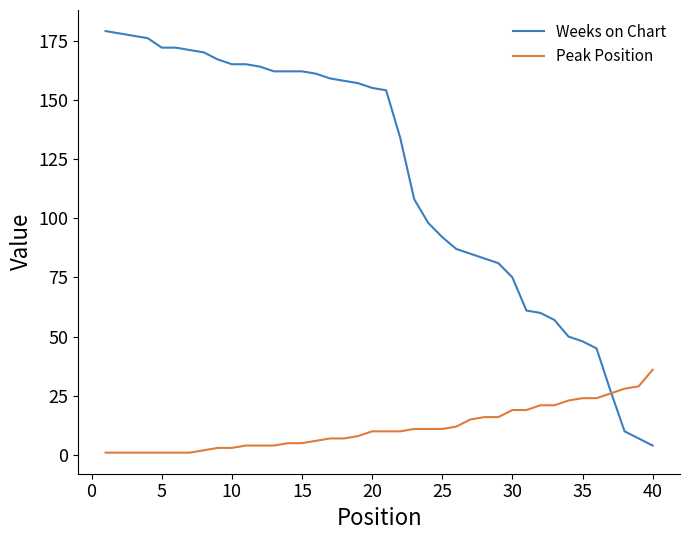

Which series has the largest total across all categories?

Weeks on Chart